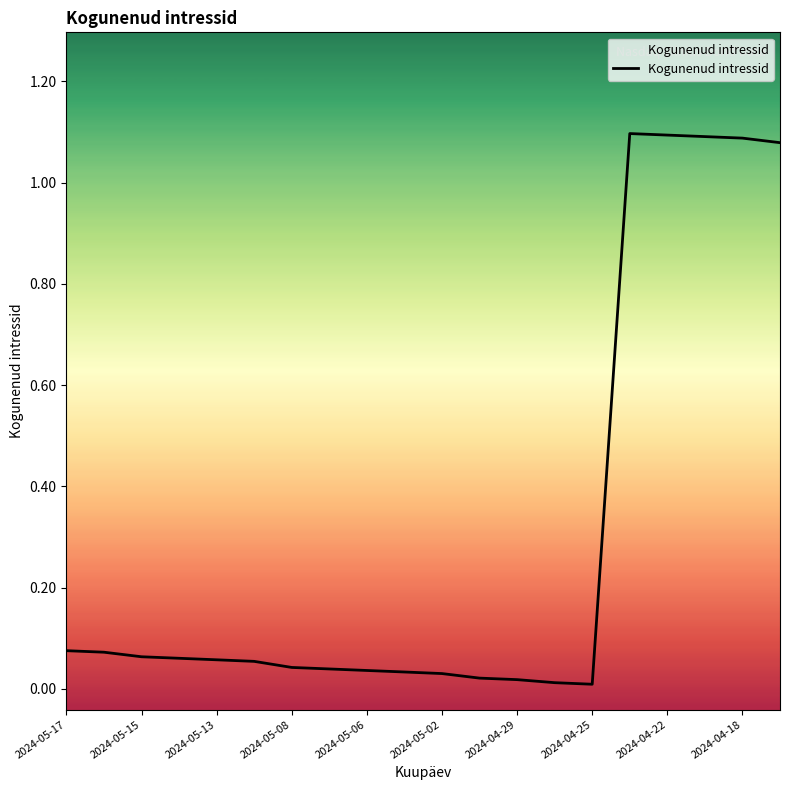

True or false: the data shows 1.1 at 2024-04-18.

True